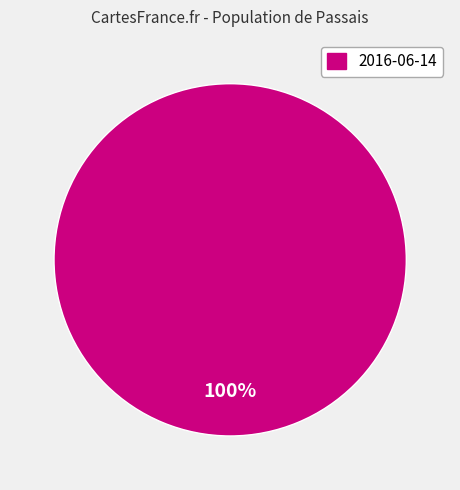

Does any single category account for the majority?

Yes